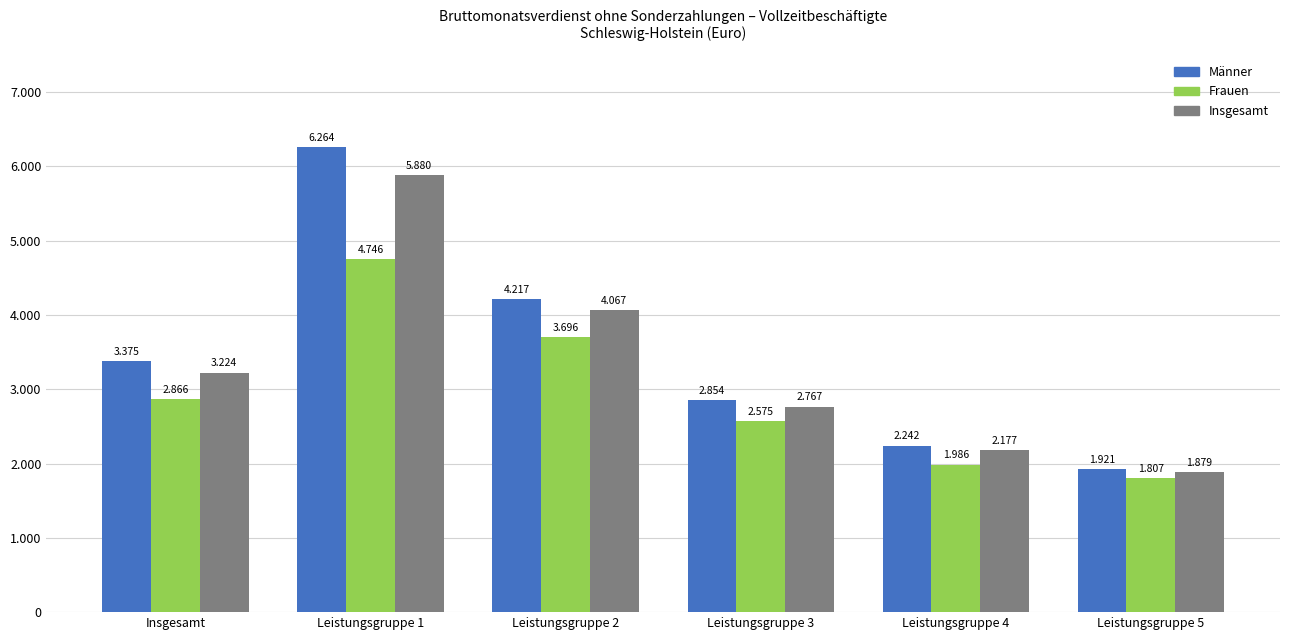

Are the bars horizontal?

No